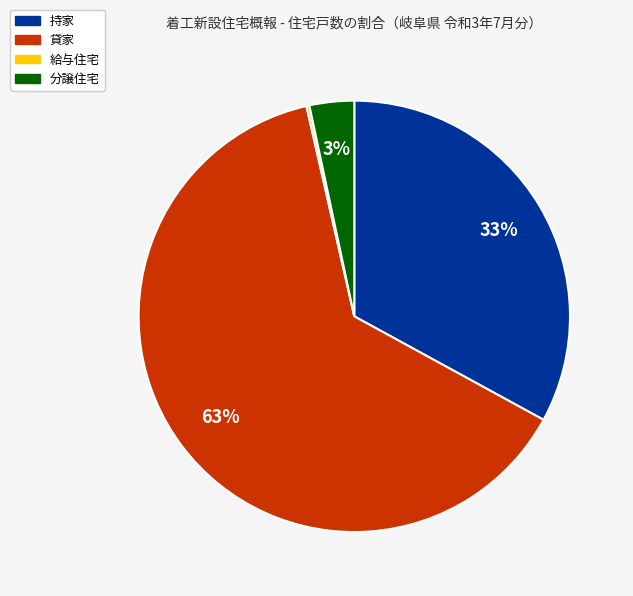

Which category has the biggest portion of the pie?

貸家